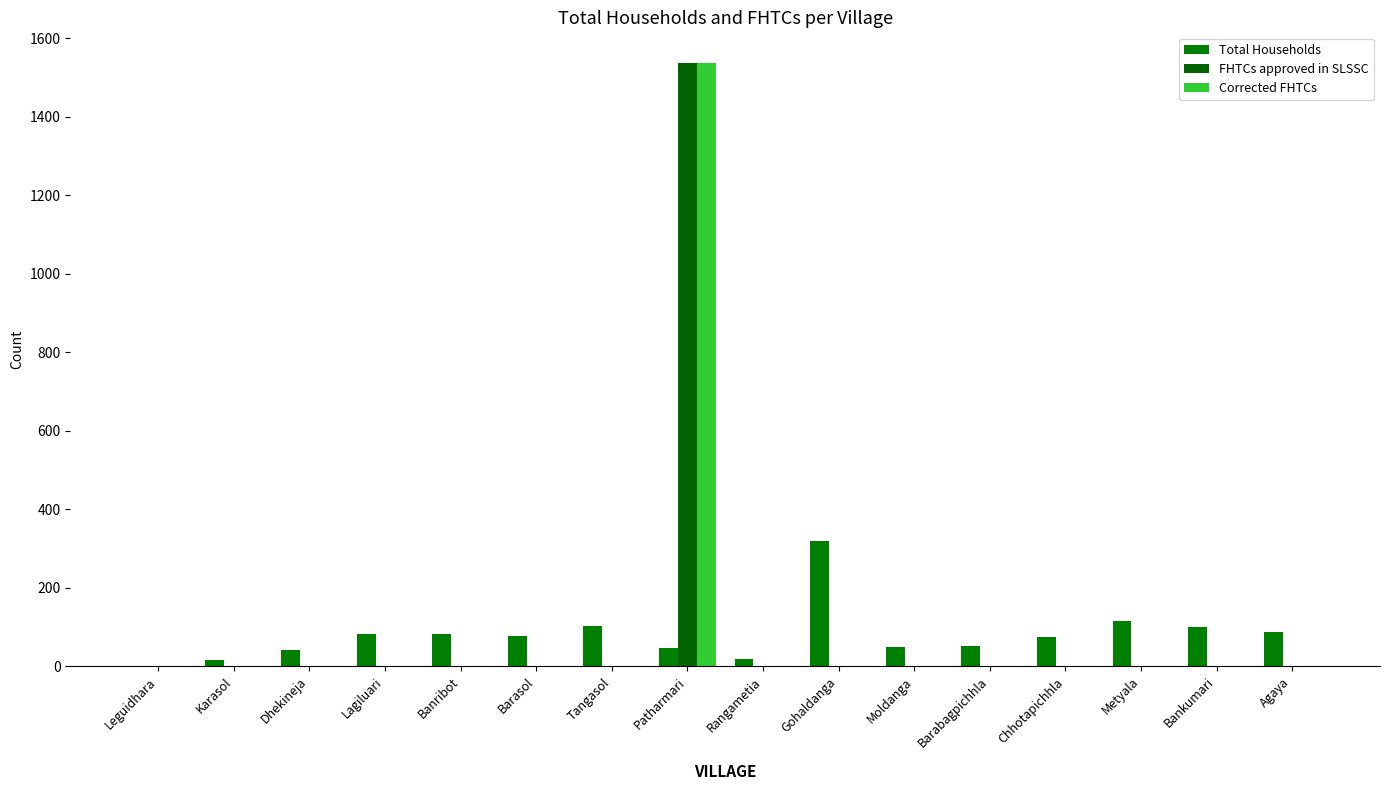

What is the maximum value for Corrected FHTCs?

1538